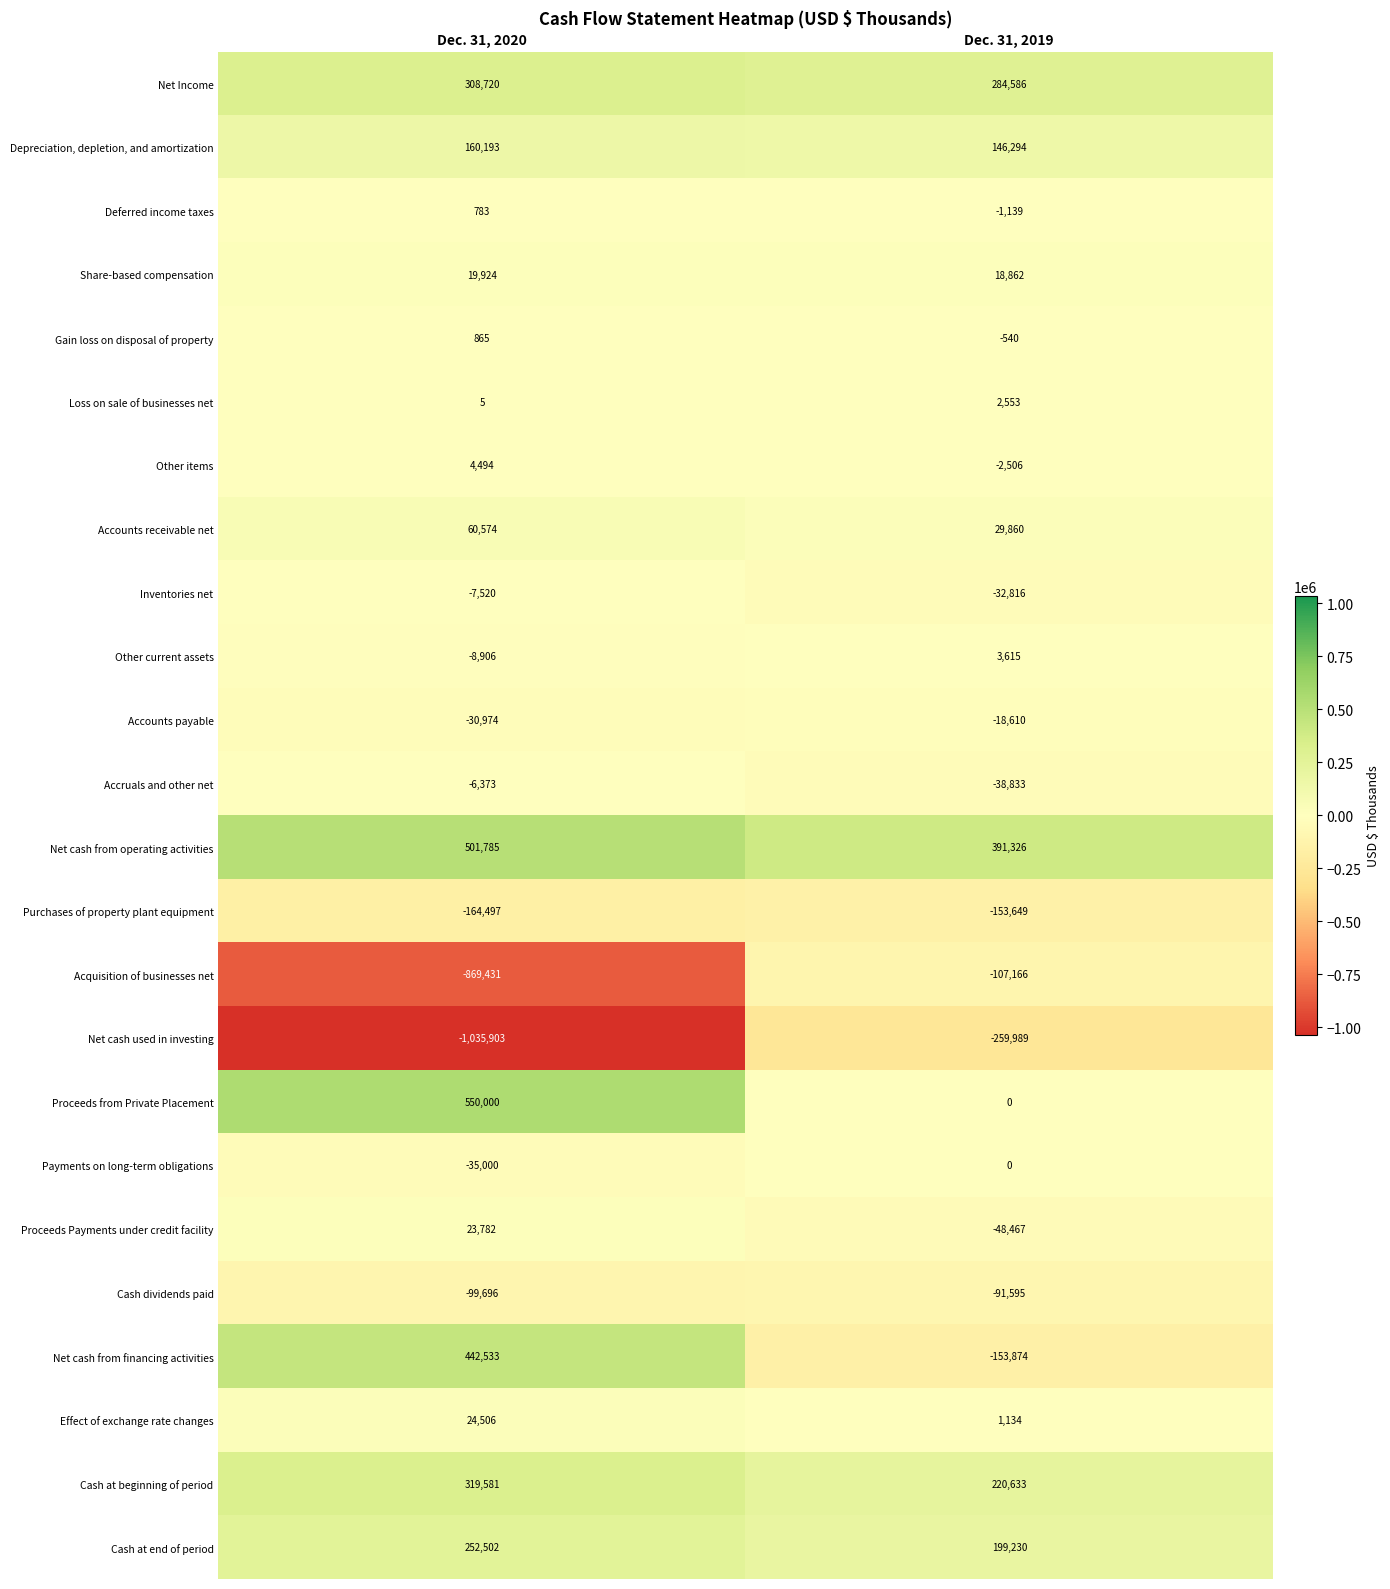

At which label does Proceeds Payments under credit facility reach its minimum?

Dec. 31, 2019